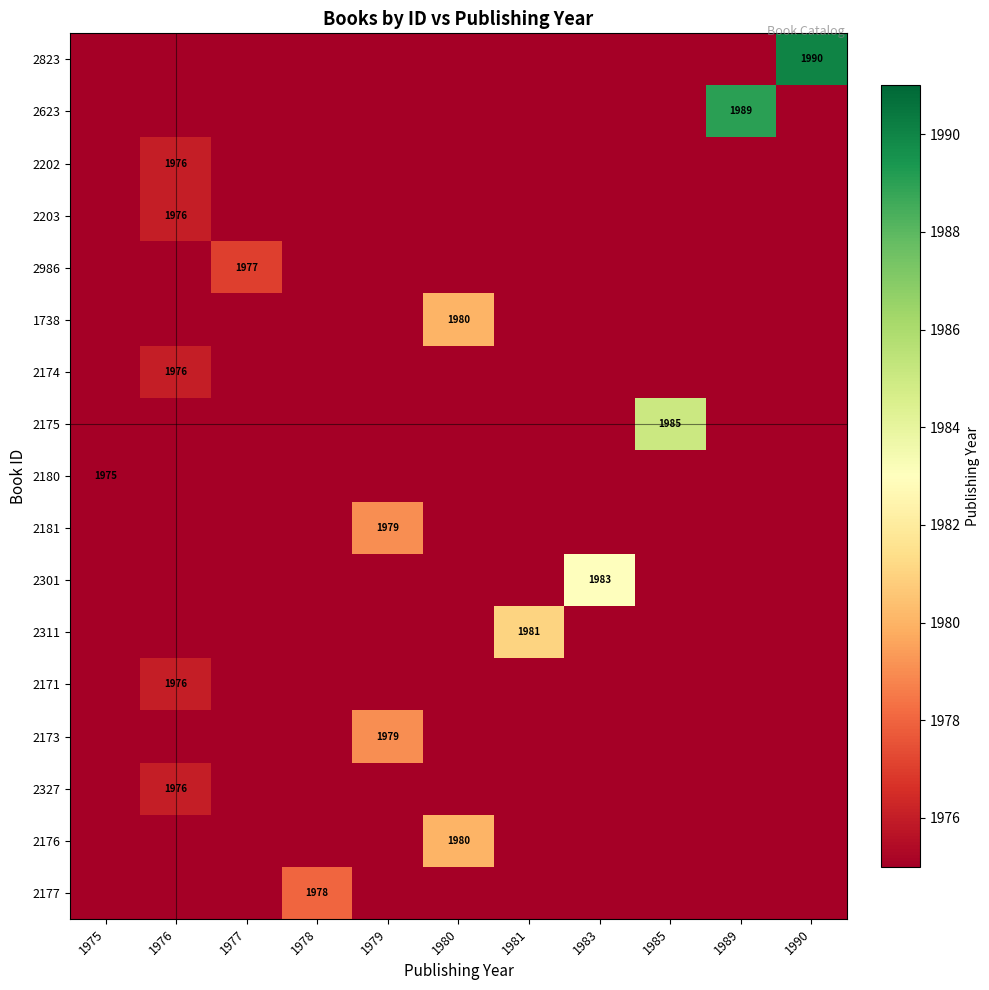

At which label does 2177 reach its minimum?

1975